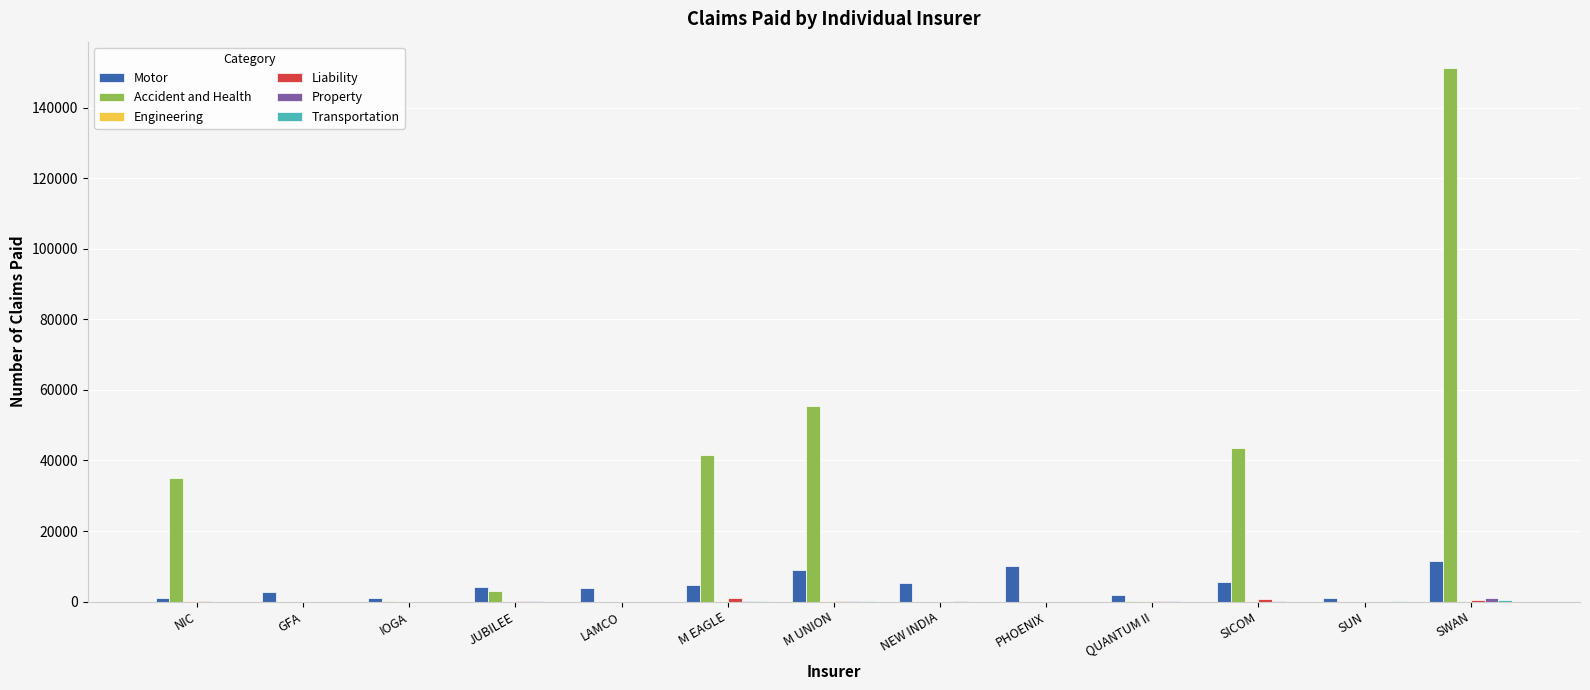

At which category is the sum across all series the highest?

SWAN